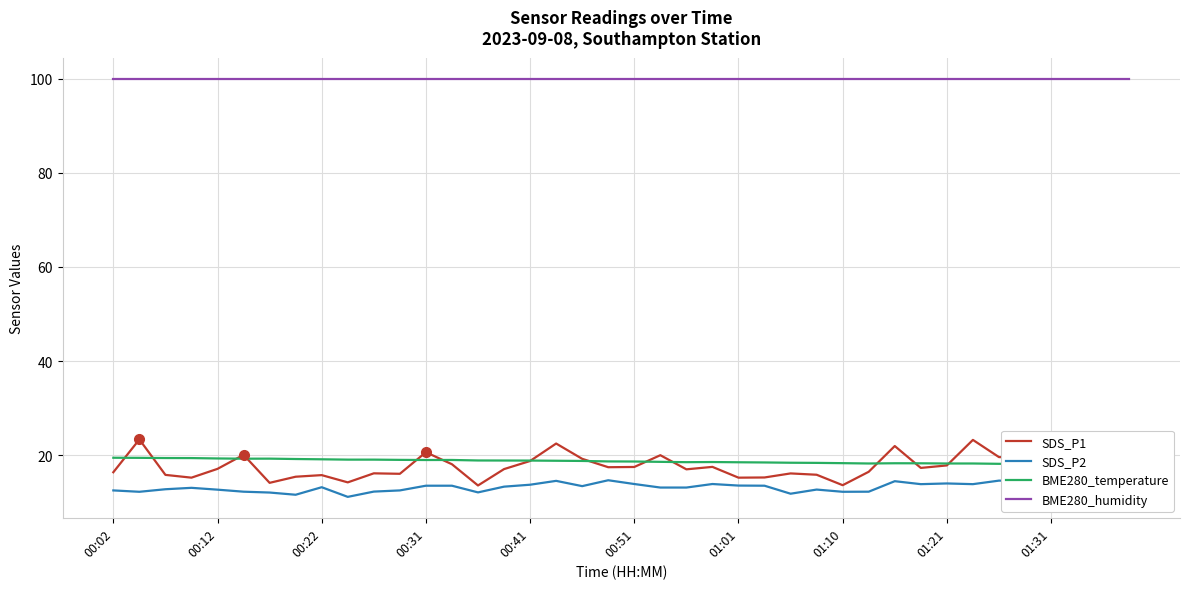

What are all the series names shown in the legend?

SDS_P1, SDS_P2, BME280_temperature, BME280_humidity